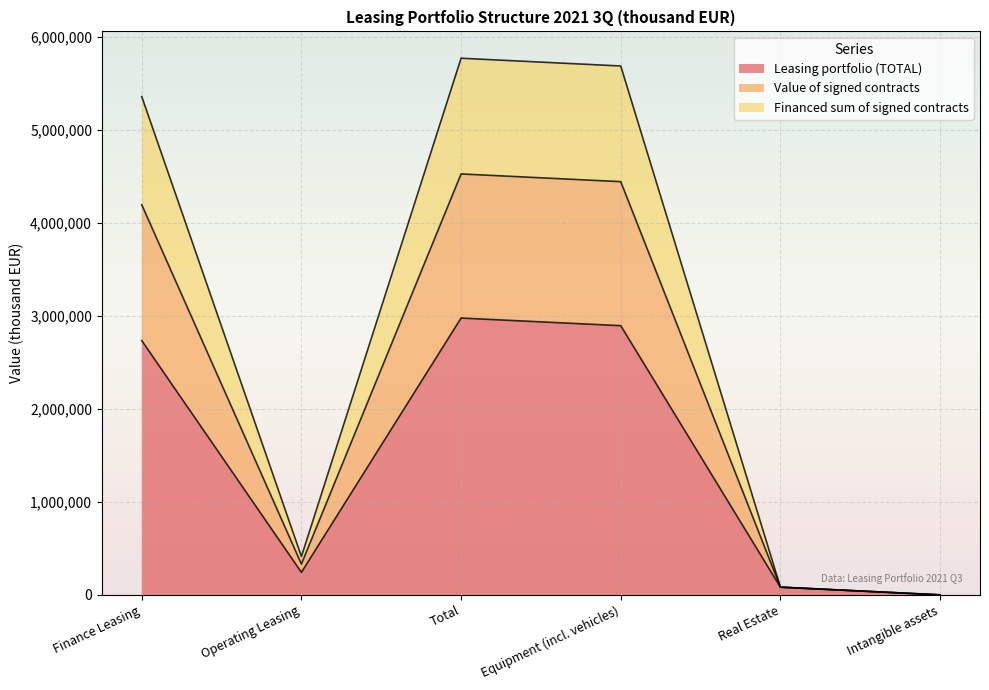

The value of Leasing portfolio (TOTAL) at Intangible assets is 0.0. True or false?

True